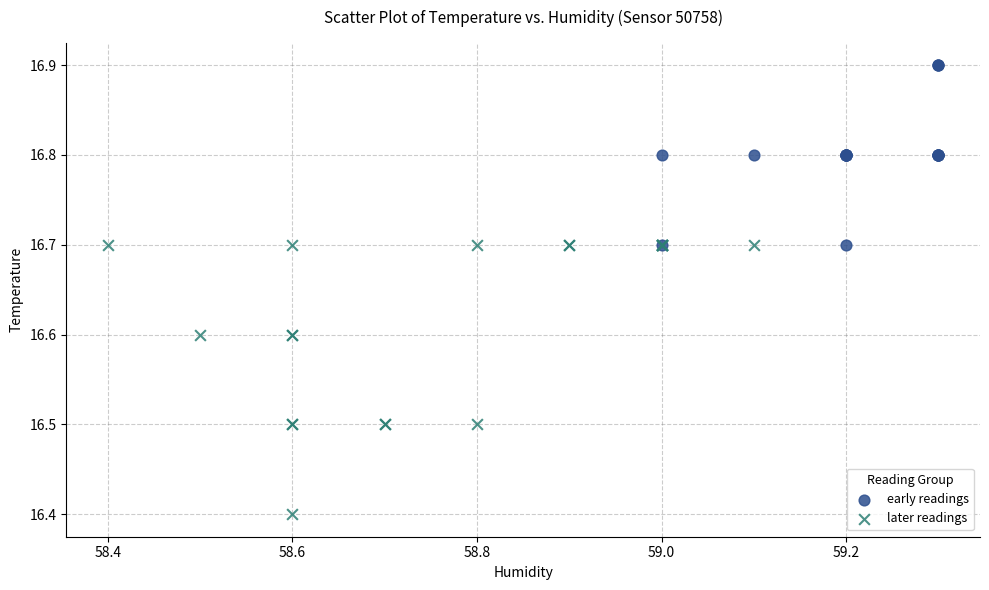

Which series has the widest spread of Y values?

later readings